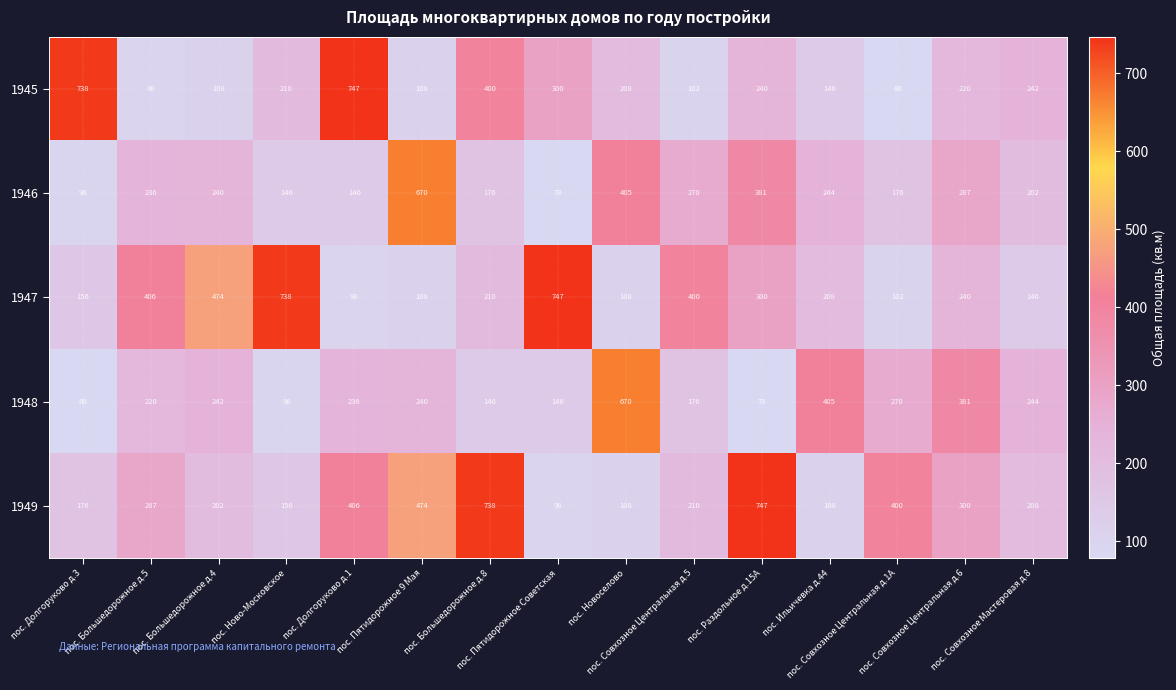

What is the total value across all series at пос. Совхозное Центральная д.6?

1428